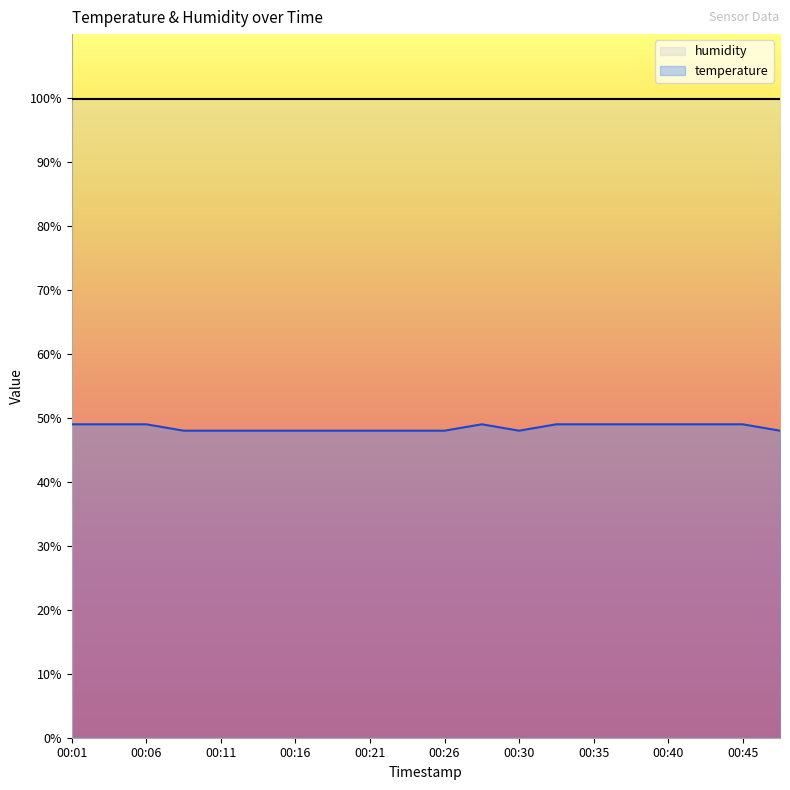

True or false: there are more than 1 points higher than both neighbors.

False